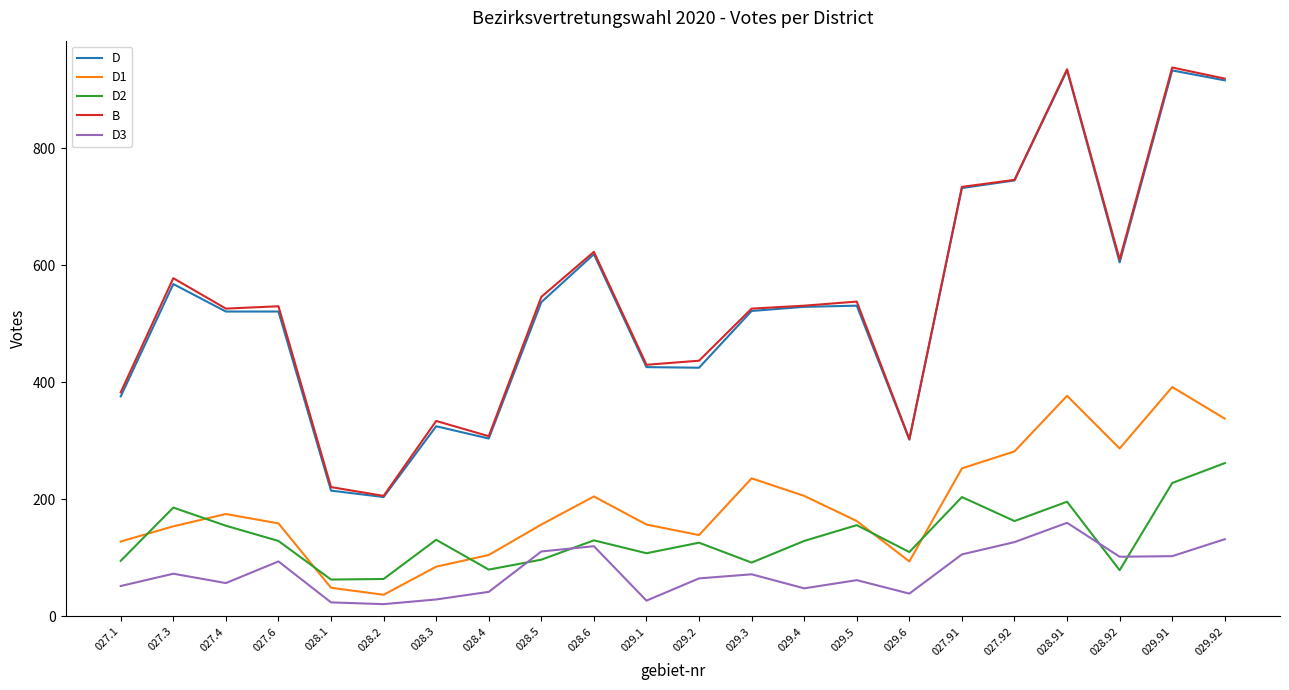

True or false: D has more than 2 points higher than both neighbors.

True